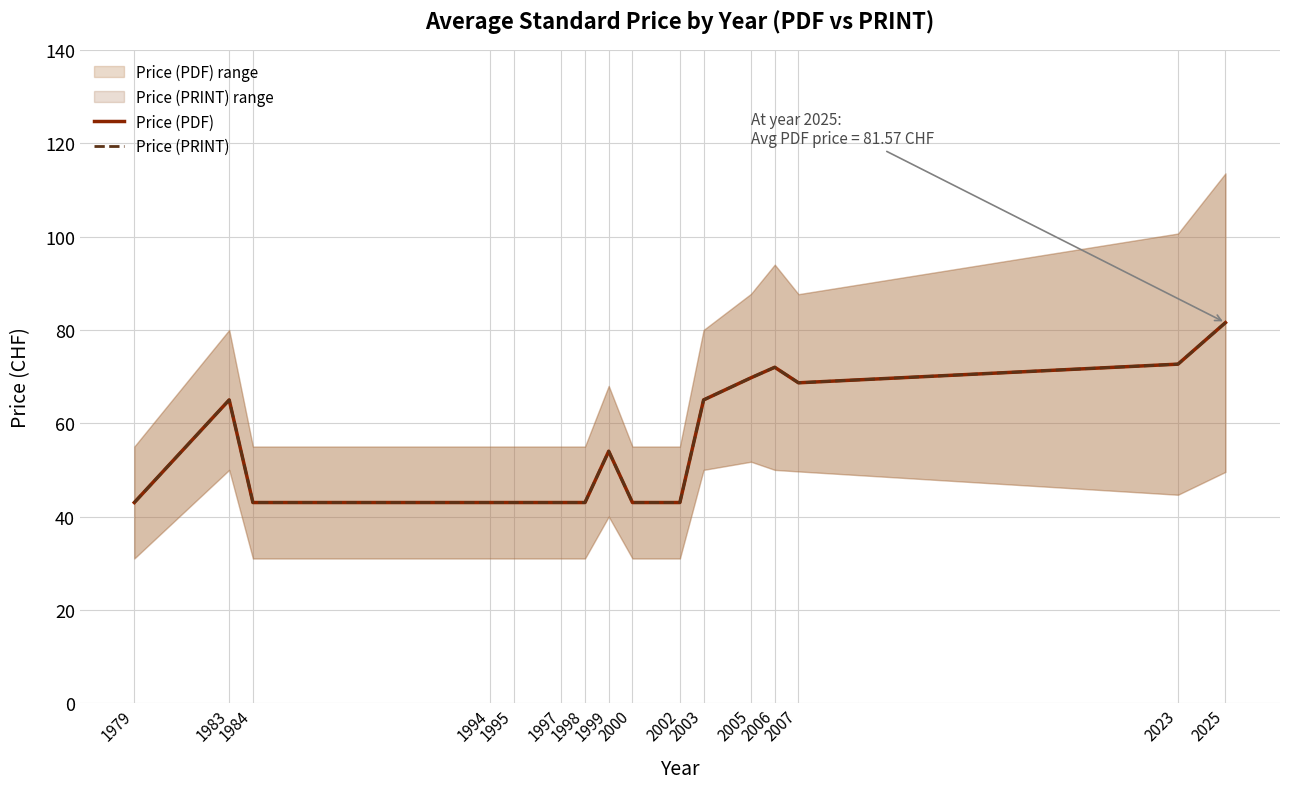

Reading left to right, what are all the values shown in this chart?

Price (PDF): 43.0	65.0	43.0	43.0	43.0	43.0	43.0	54.0	43.0	43.0	65.0	69.8	72.0	68.7	72.7	81.6
Price (PRINT): 43.0	65.0	43.0	43.0	43.0	43.0	43.0	54.0	43.0	43.0	65.0	69.8	72.0	68.7	72.7	81.6